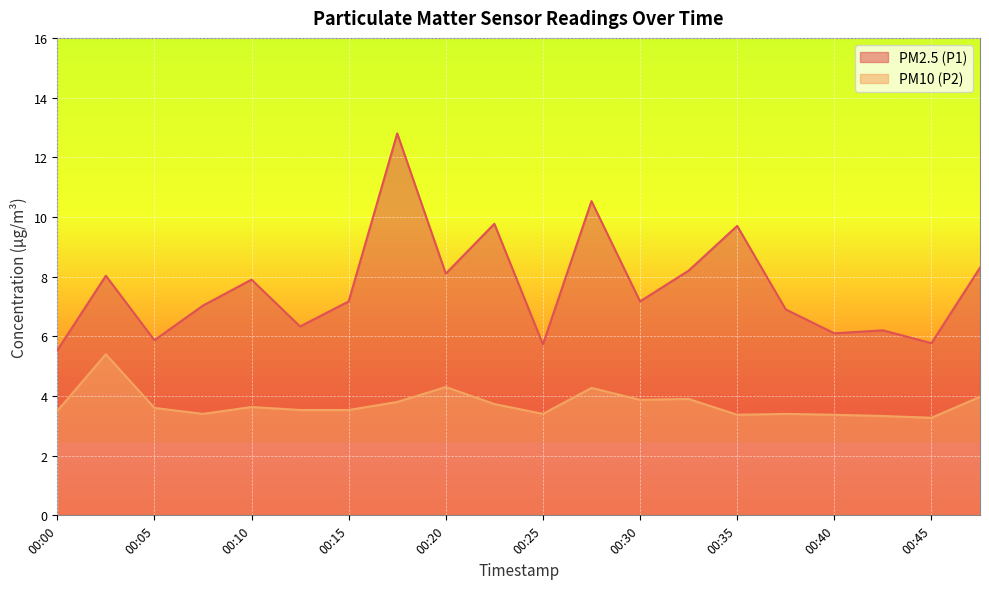

Count the number of data series in this chart.

2